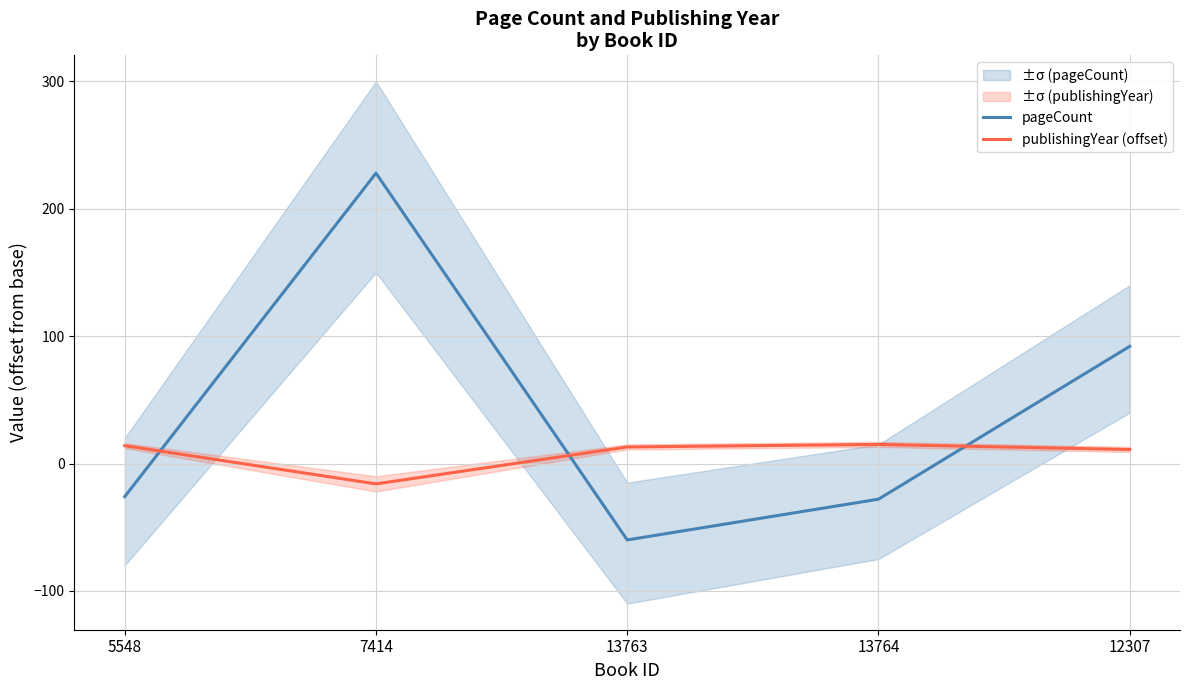

What are all the series names shown in the legend?

pageCount, publishingYear (offset)